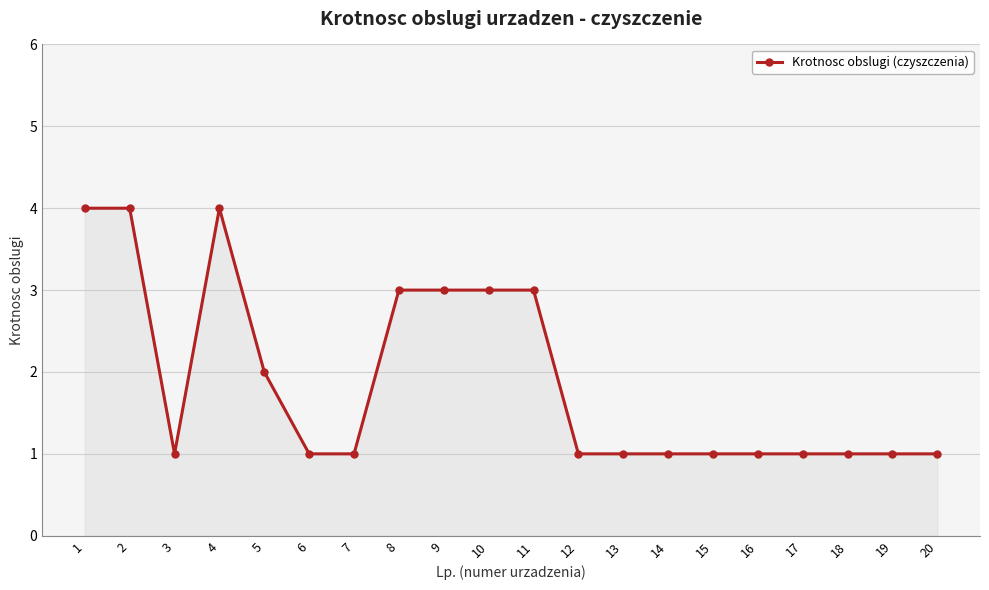

What is the maximum value shown in the chart?

4